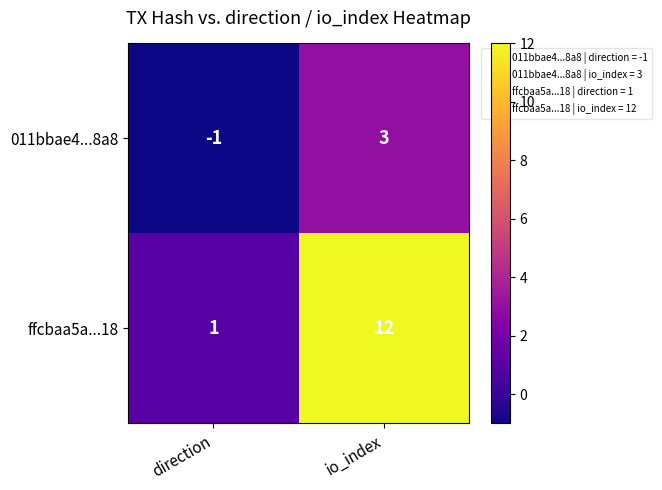

Is it true that 011bbae4...8a8 equals 3 at io_index?

True